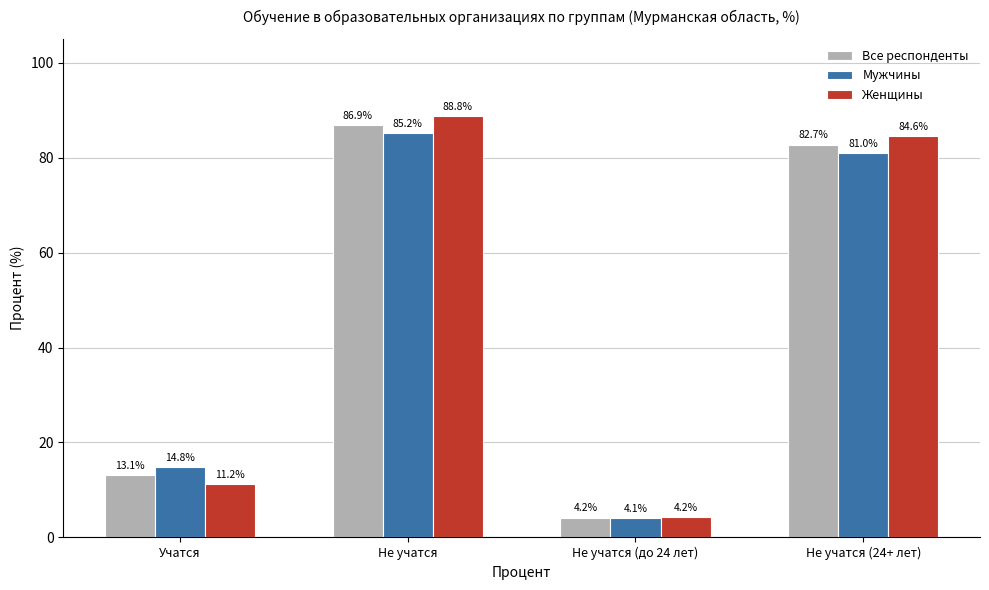

Which category has the lowest value in the Все респонденты series?

Не учатся (до 24 лет)